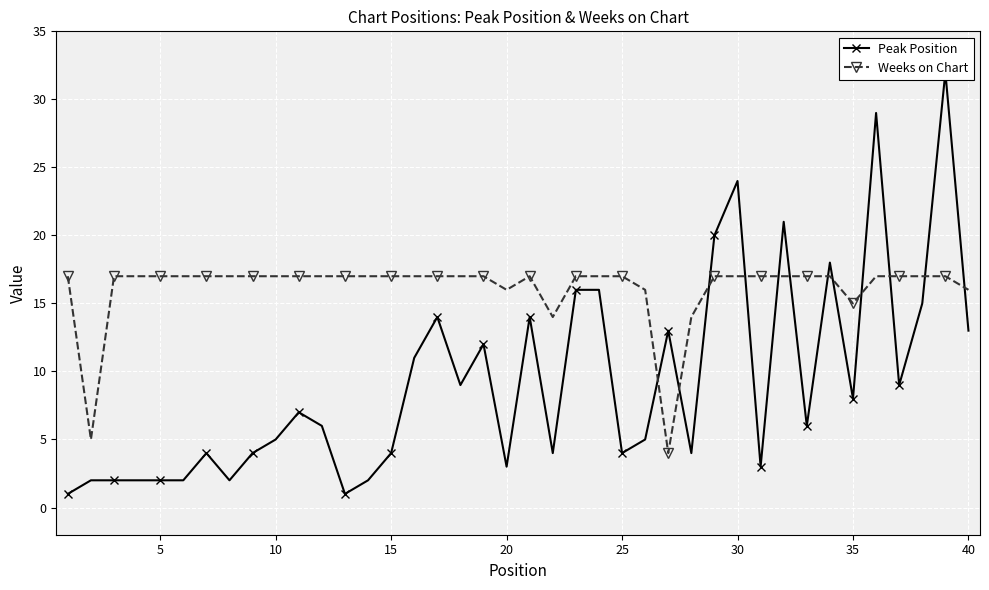

What is the highest value of the Weeks on Chart series?

17